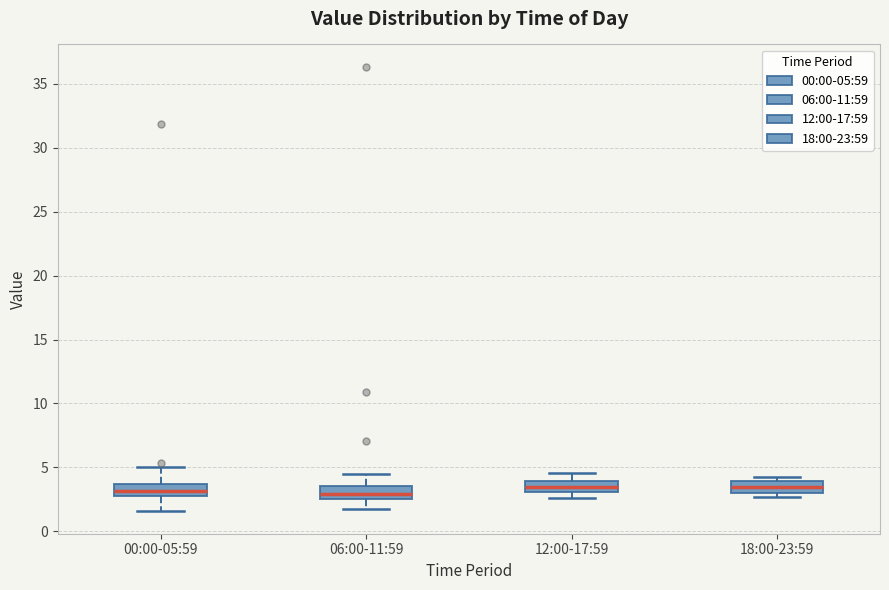

Where does the upper whisker of the box for 06:00-11:59 end on the y-axis? The values are not printed on the chart, so give them approximately, as read against the axis.

4.5